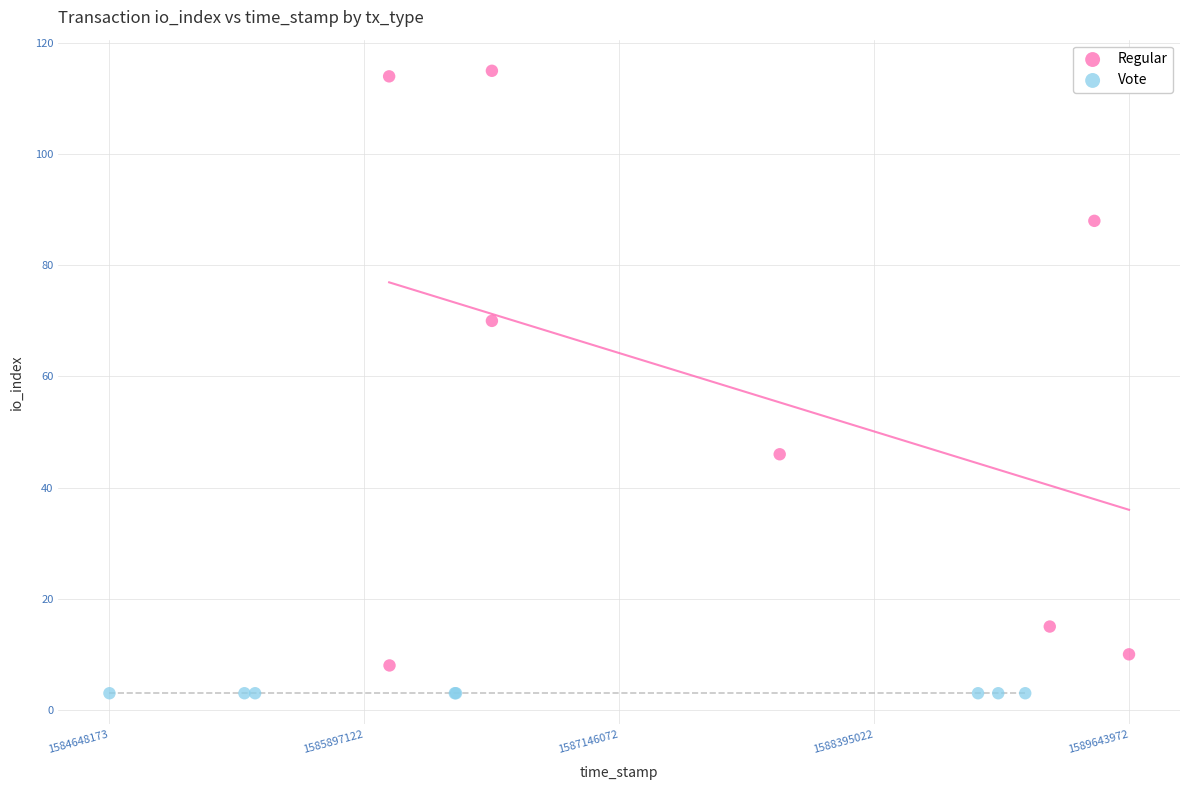

What are all the series names shown in the legend?

Regular, Vote